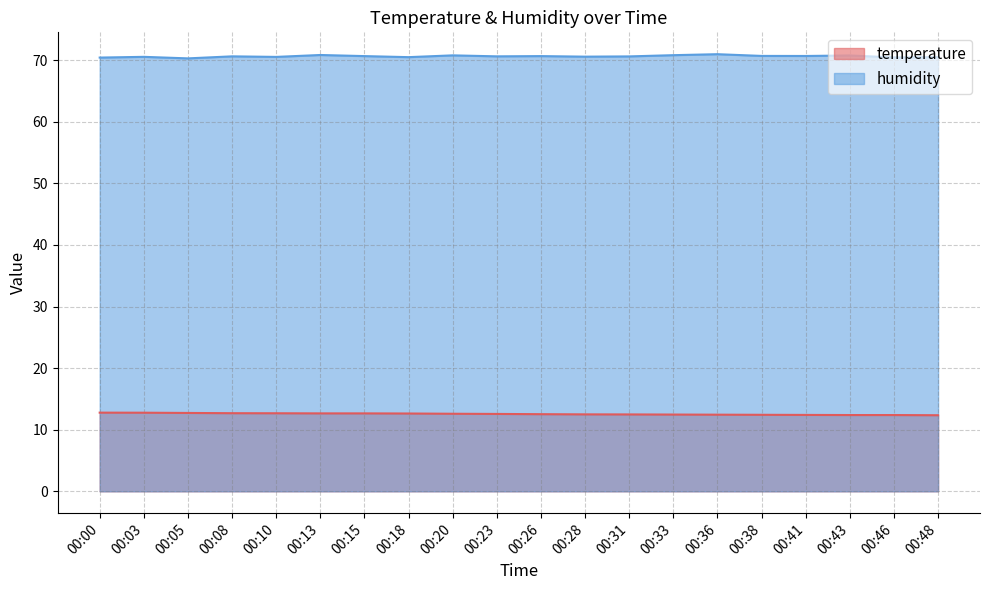

True or false: temperature and humidity cross at least once.

False